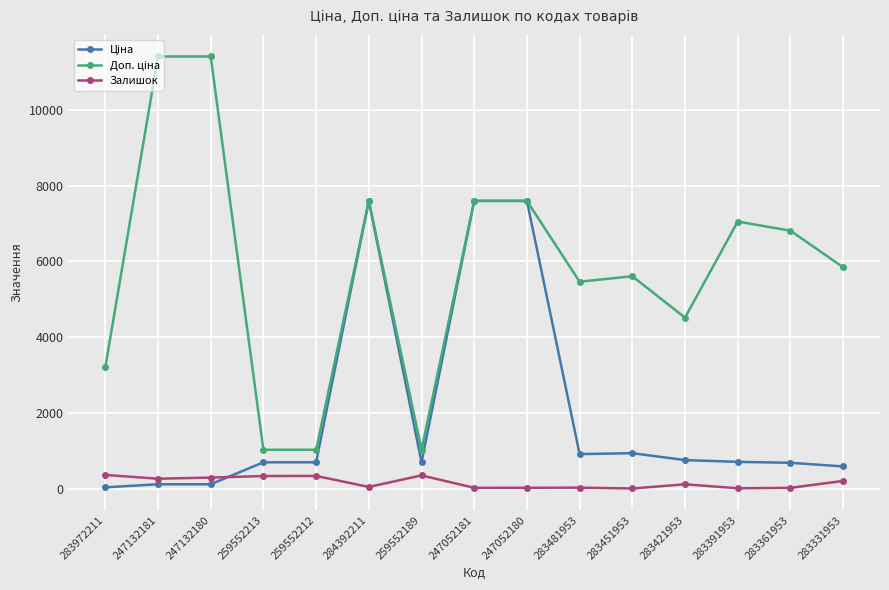

What is the maximum value shown in the chart?

11410.0